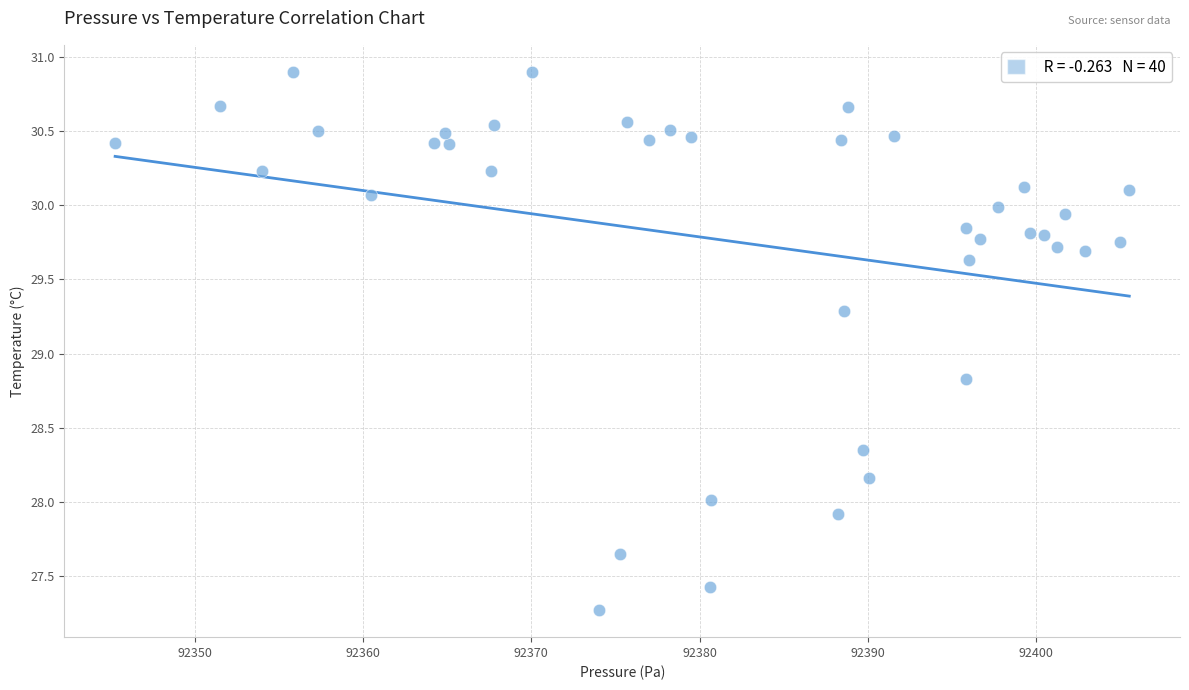

What is the range of X values (max minus min)?

60.2